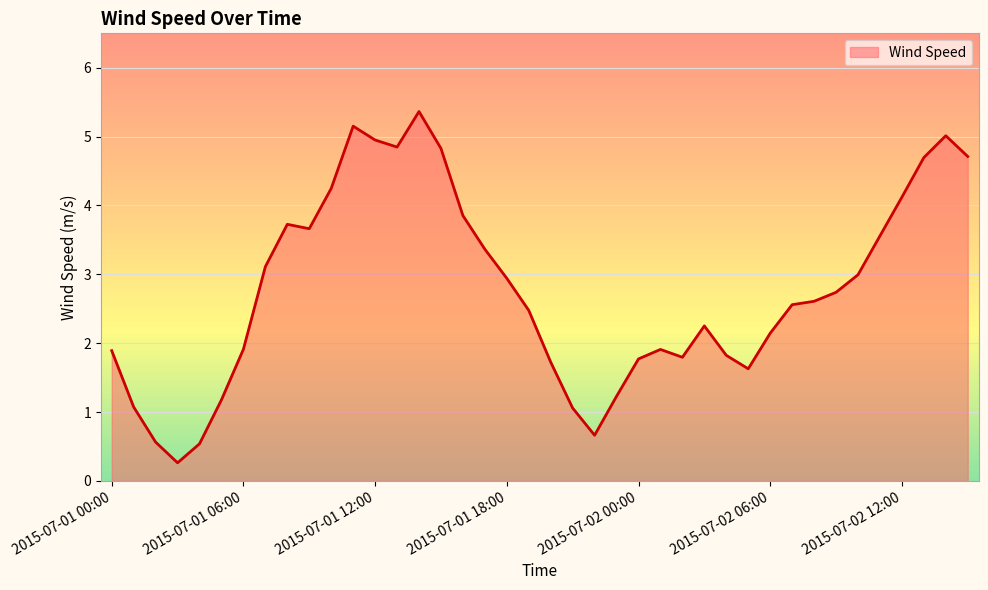

What is the greatest value displayed?

5.4